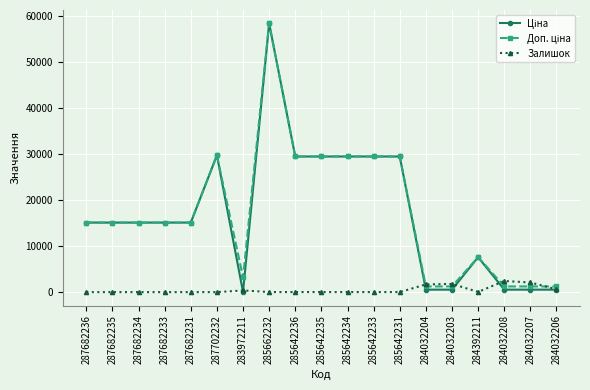

True or false: Залишок has more than 0 points higher than both neighbors.

True